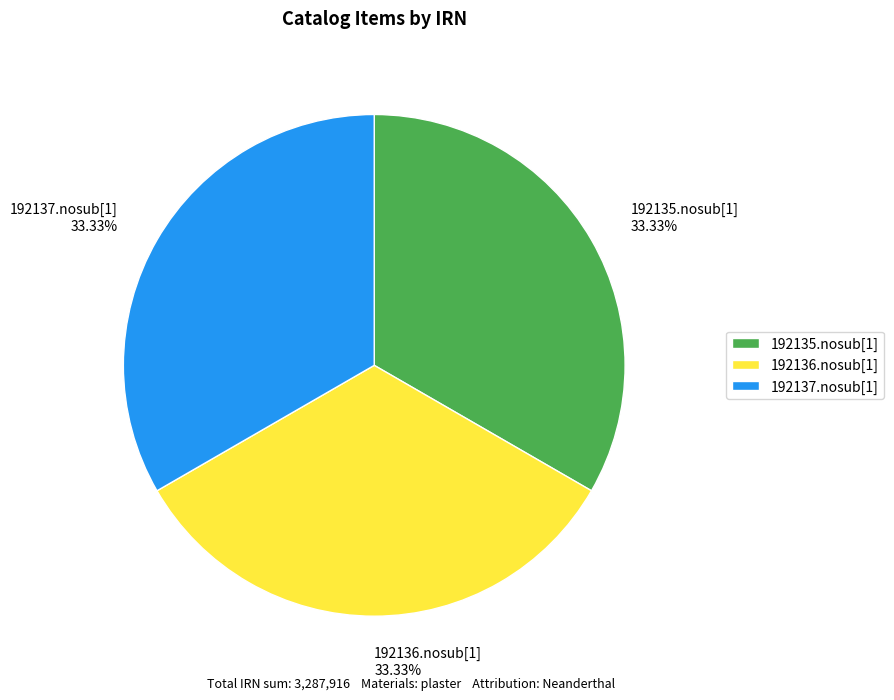

Count the number of slices in the pie.

3